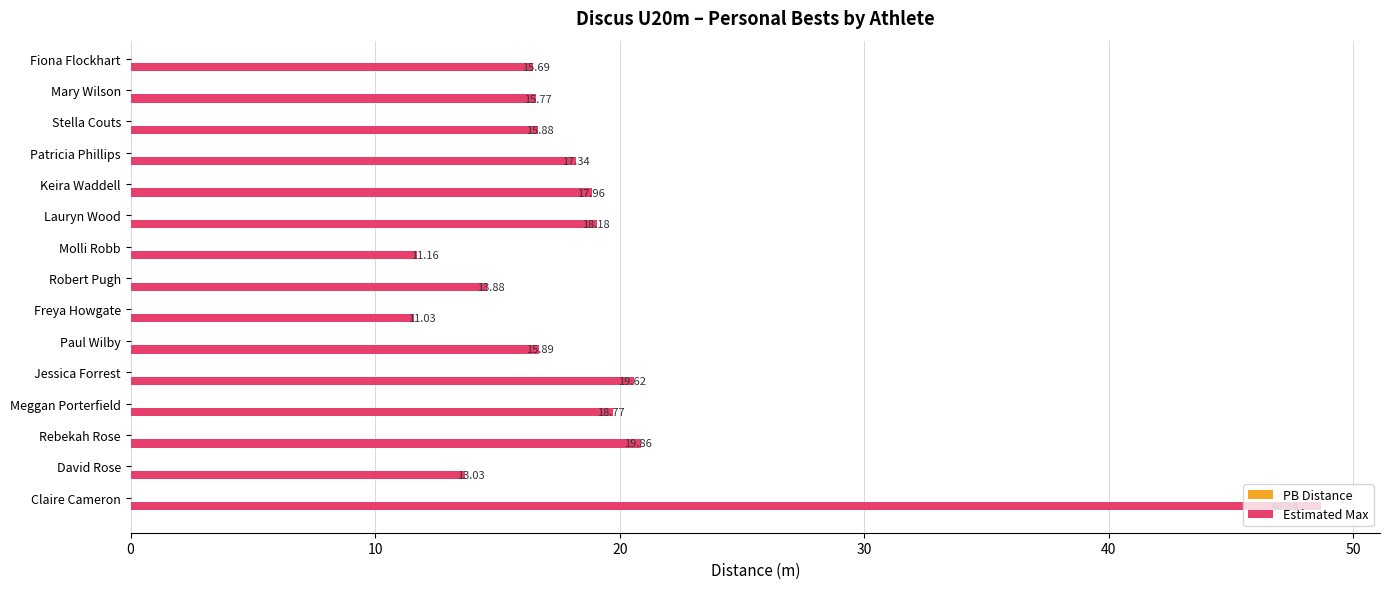

What is the difference between the maximum and second lowest values in the Estimated Max series?

36.9